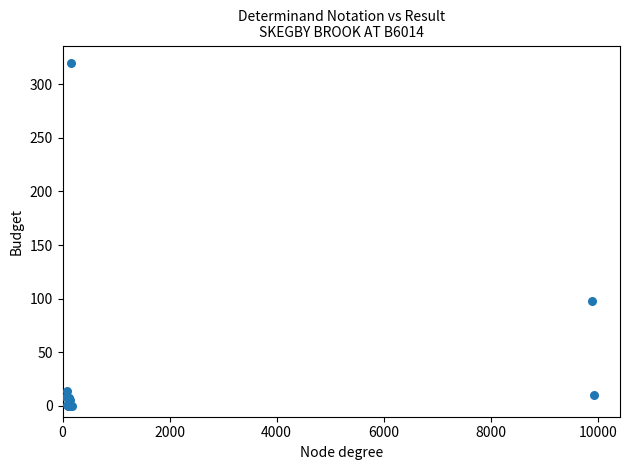

What Y value in the scatter plot is closest to 160?

98.1